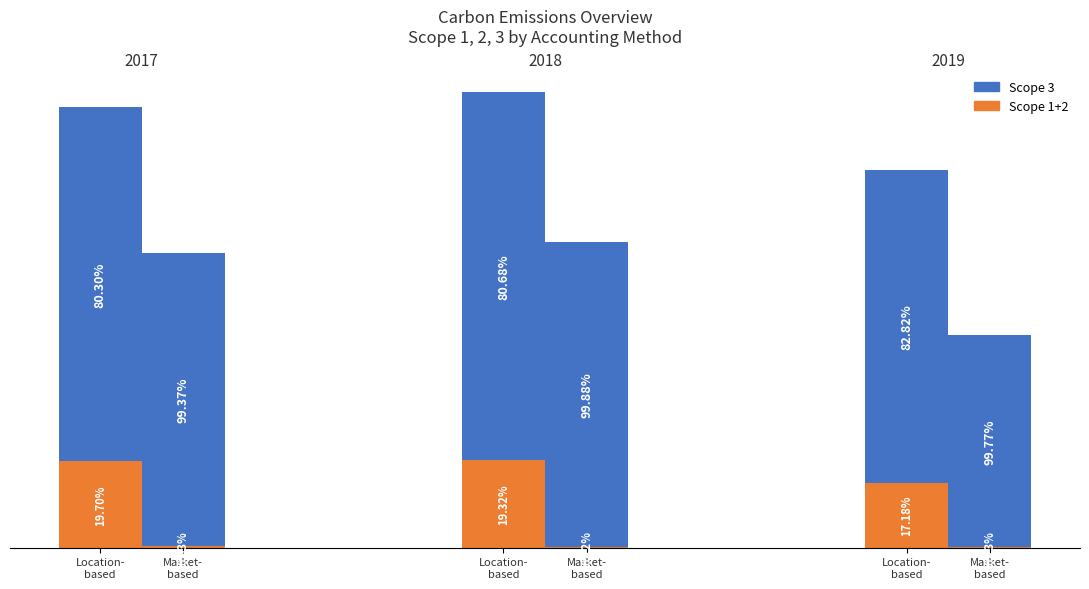

What is the difference between the Scope 1 (tonnes CO2e) values at 2019 and 2017?

2.4